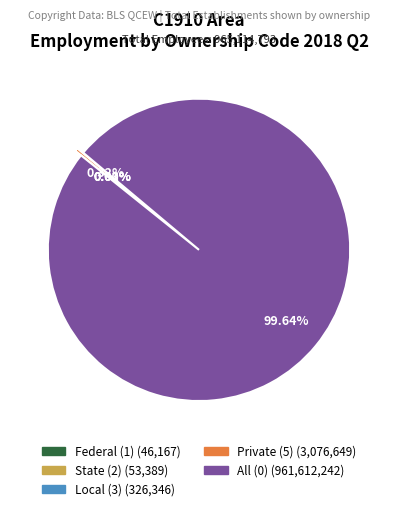

Is there a majority slice in this chart?

Yes